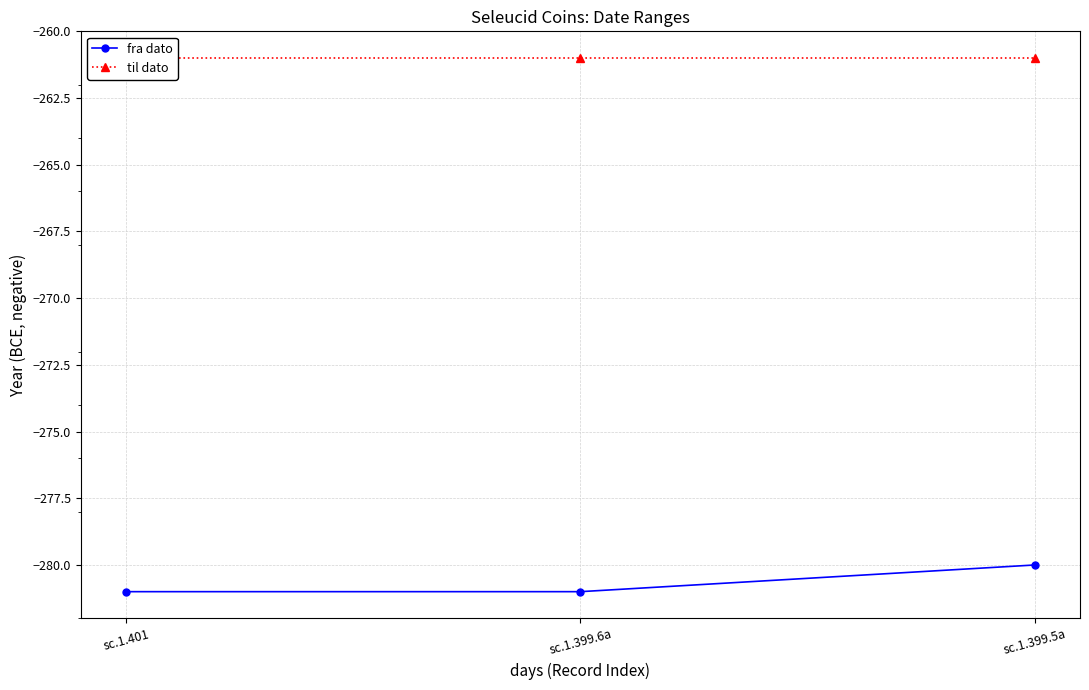

What is the label of the 2nd point from the left?

sc.1.399.6a